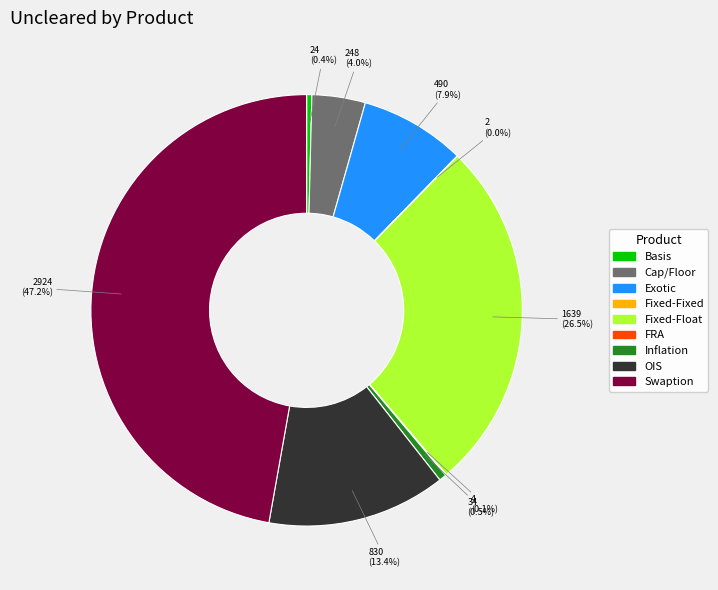

Which slice is the largest?

Swaption